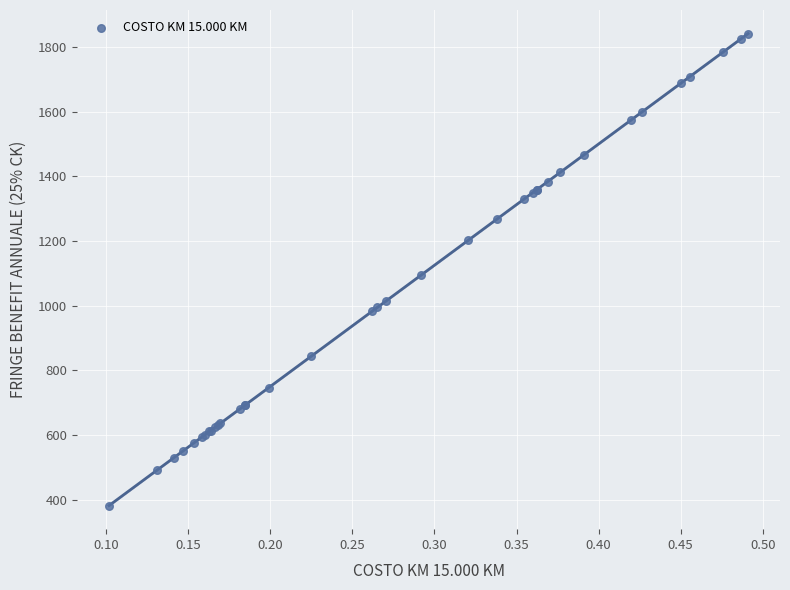

What Y value in the scatter plot is closest to 1111?

1094.1